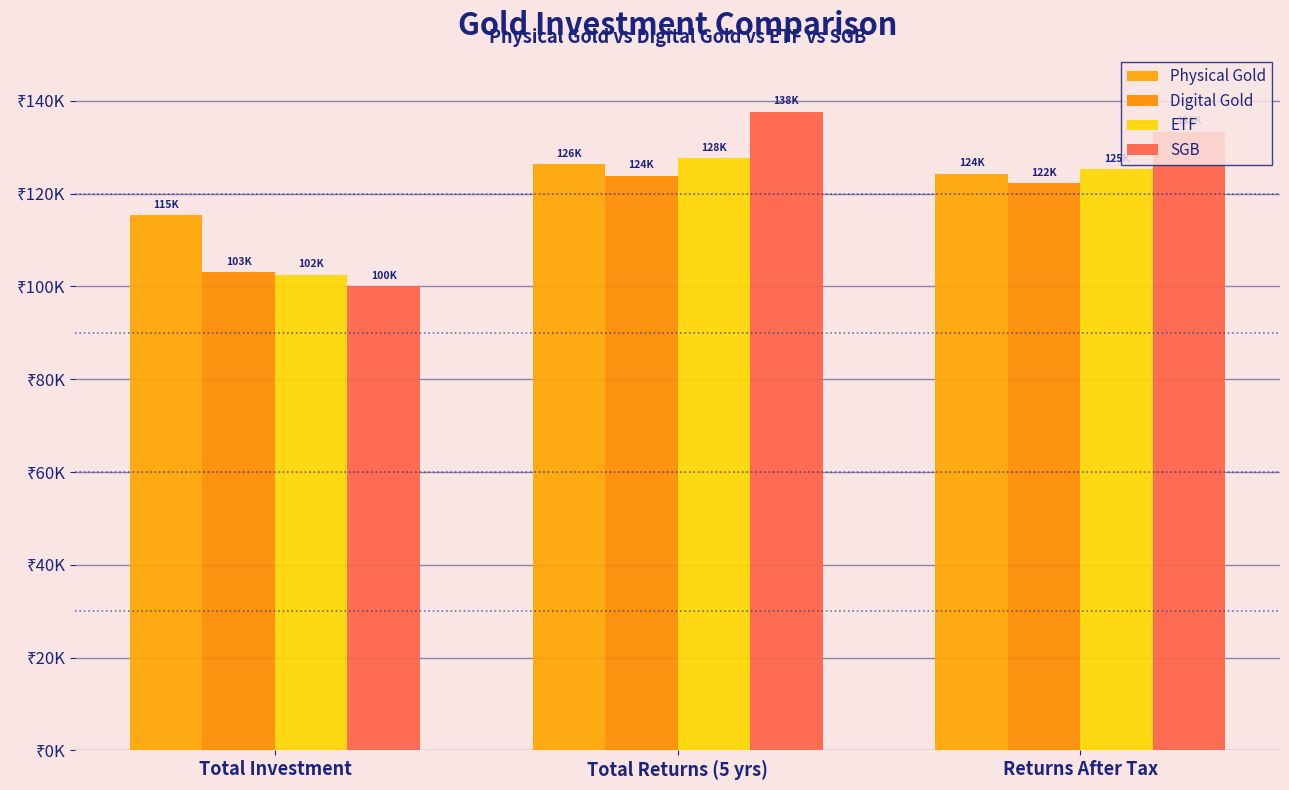

What is the approximate value of SGB at Total Returns (5 yrs)?

137667.3